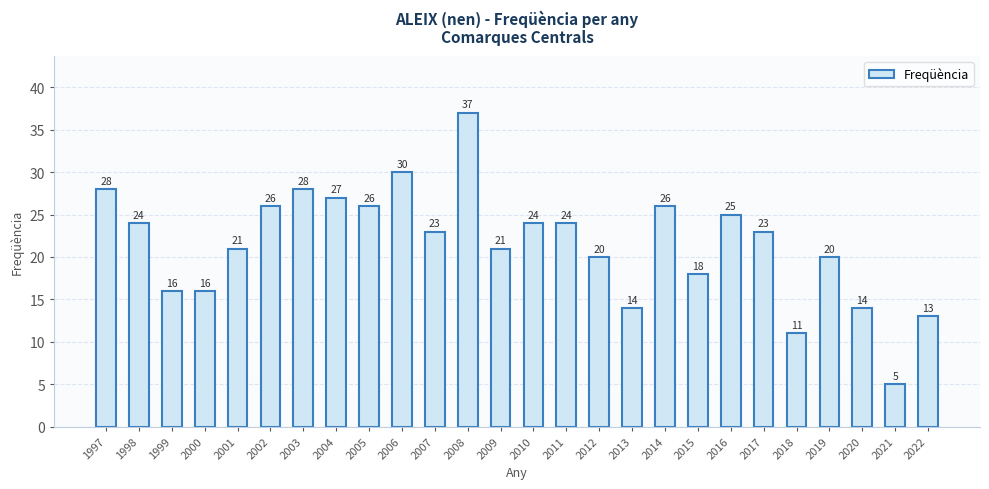

What is the value of the 25th bar from the left?

5